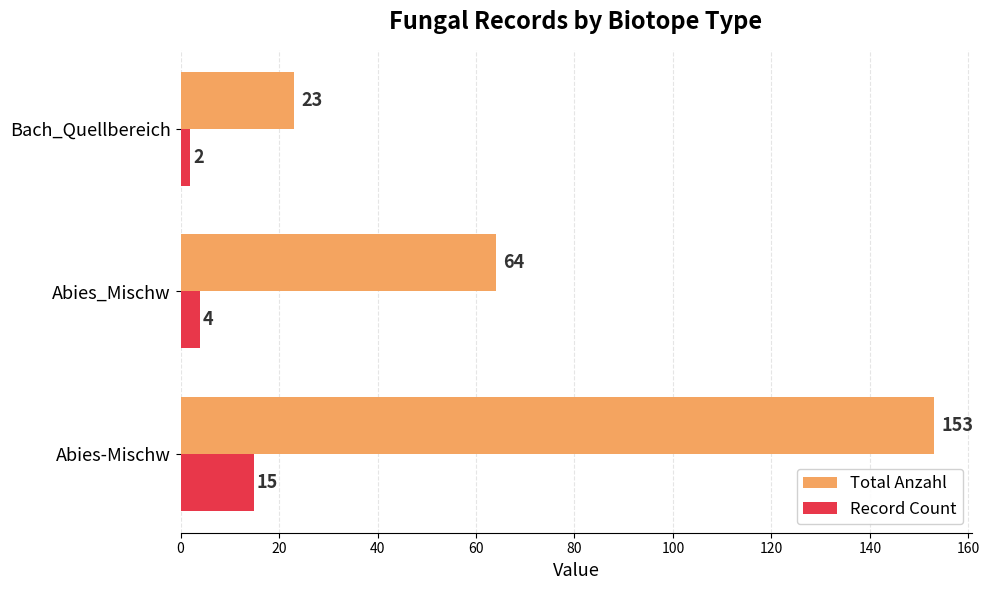

Between Abies-Mischw and Abies_Mischw, which series saw the biggest shift?

Total Anzahl